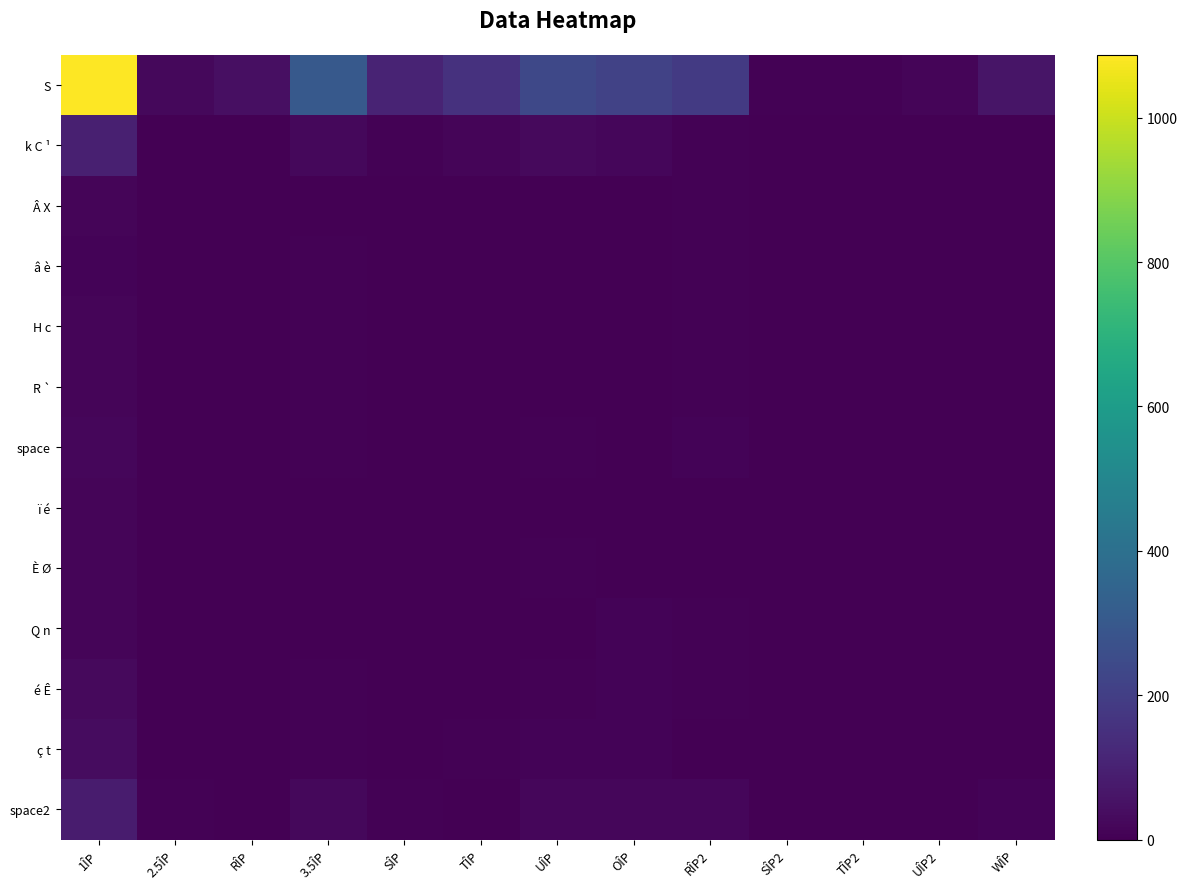

List the series in order of their peak value, highest first.

S, k C ¹, space2, ç t, é Ê, space, Q n, H c, R `, Â X, È Ø, ï é, â è